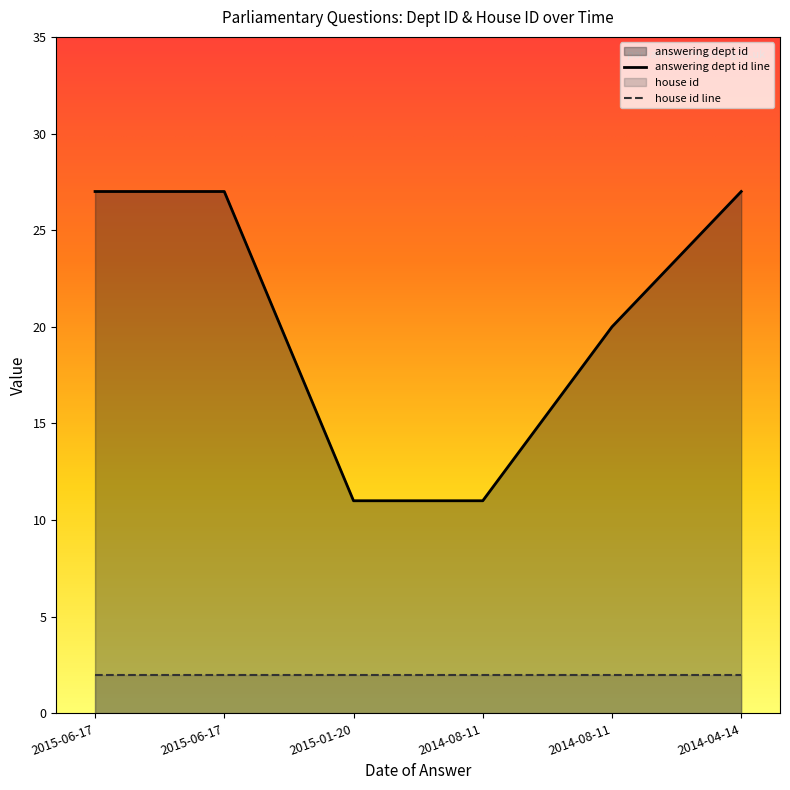

What is the label of the 6th point from the left?

2014-04-14